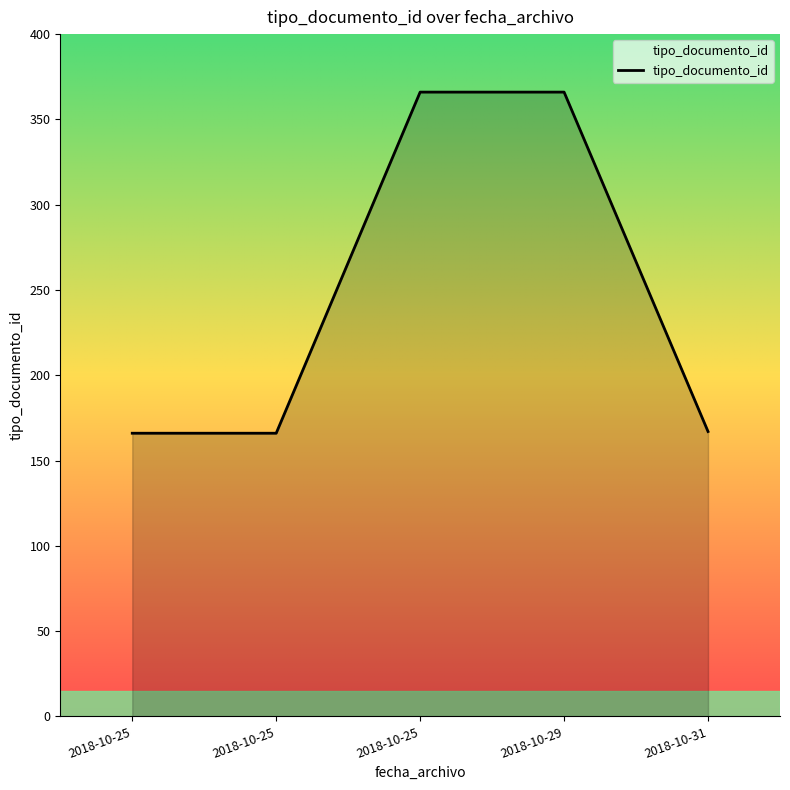

Does the chart display data point markers on the line(s)?

No